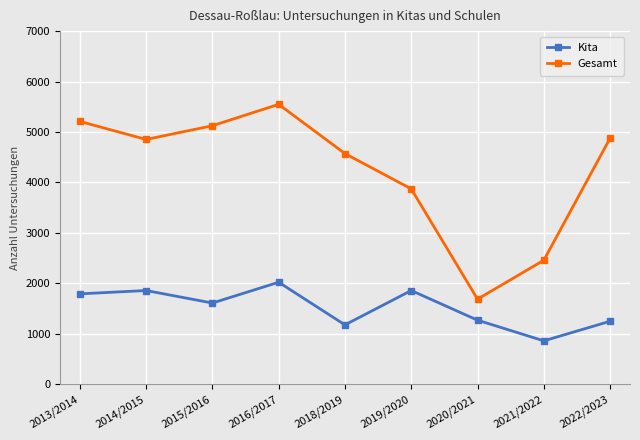

True or false: Gesamt and Kita intersect in this chart.

False